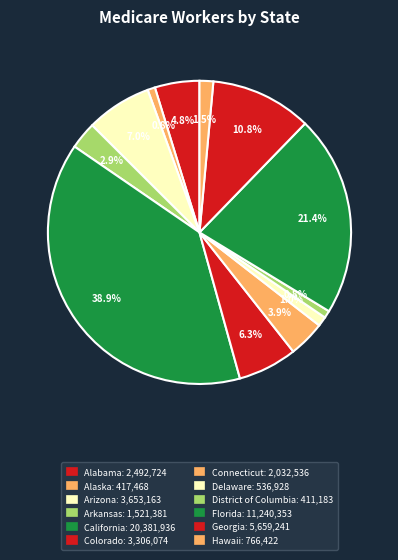

Does Connecticut account for over 50% of the chart?

No